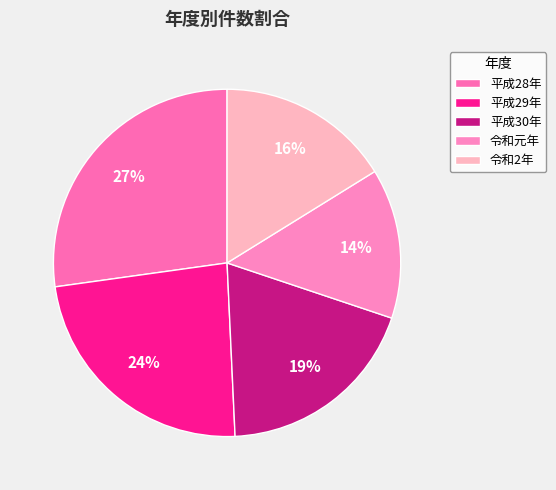

Does any single category account for the majority?

No